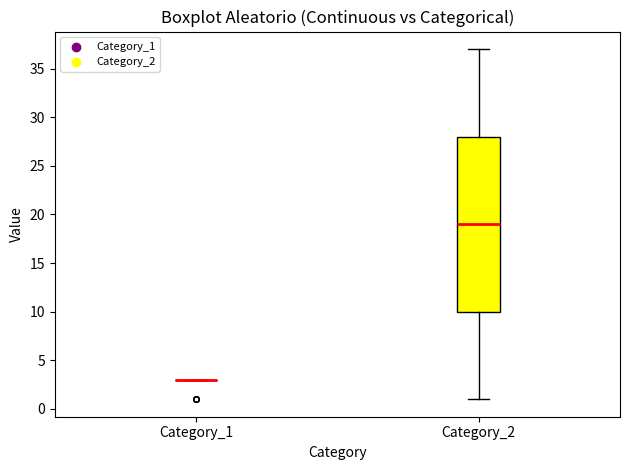

Comparing the boxes themselves (not the whiskers), which one is the tallest?

Category_2